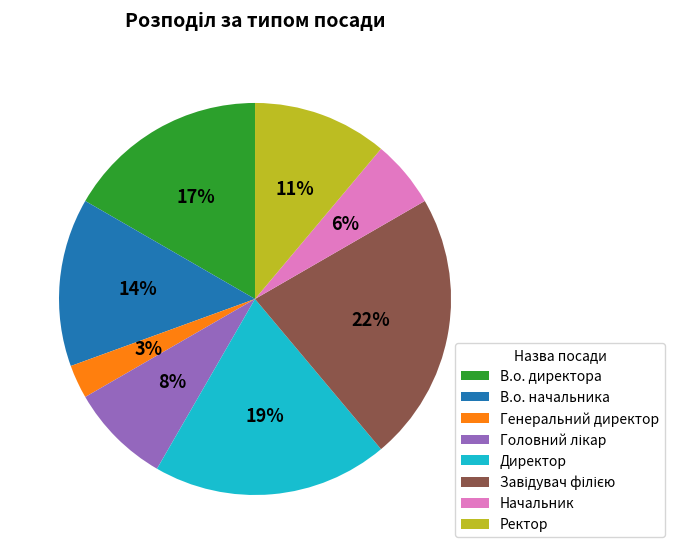

What is the smallest slice in the pie chart?

Генеральний директор